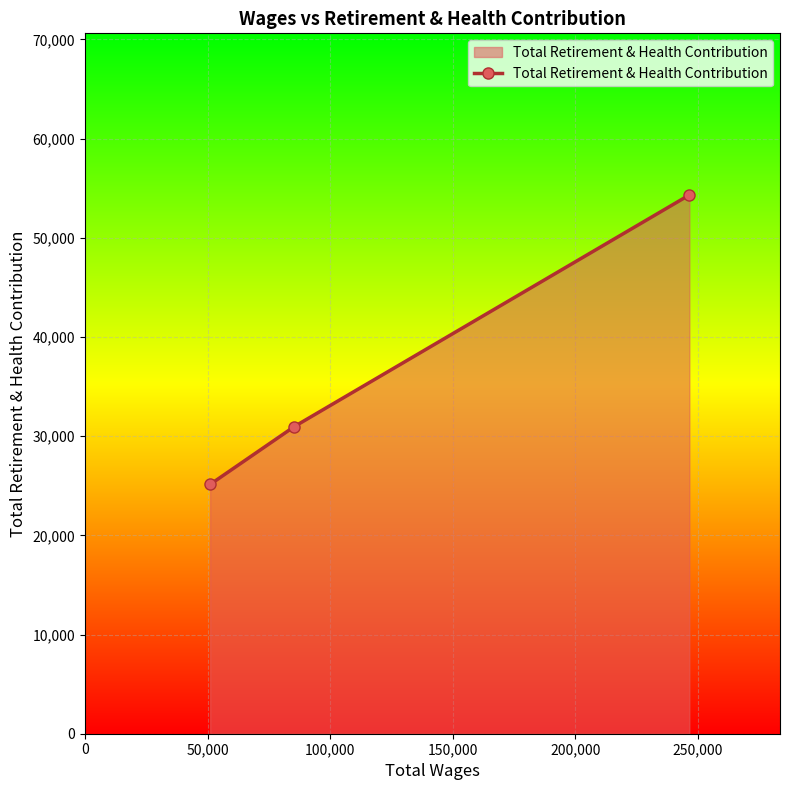

What is the difference between the maximum and minimum values?

29177